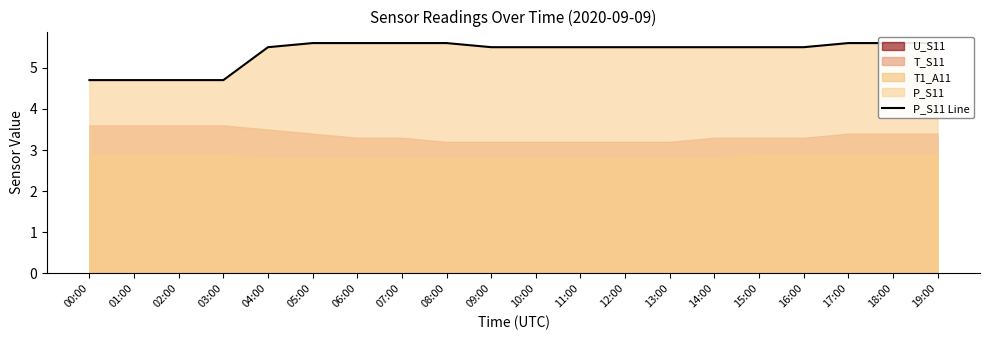

List the labels in order of value, largest first.

05:00, 06:00, 07:00, 08:00, 17:00, 18:00, 19:00, 04:00, 09:00, 10:00, 11:00, 12:00, 13:00, 14:00, 15:00, 16:00, 00:00, 01:00, 02:00, 03:00